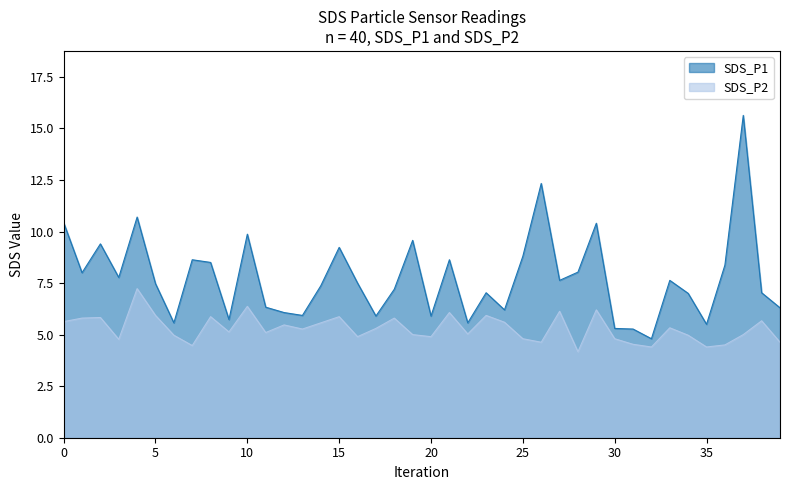

How many data points in SDS_P1 are less than 7?

14